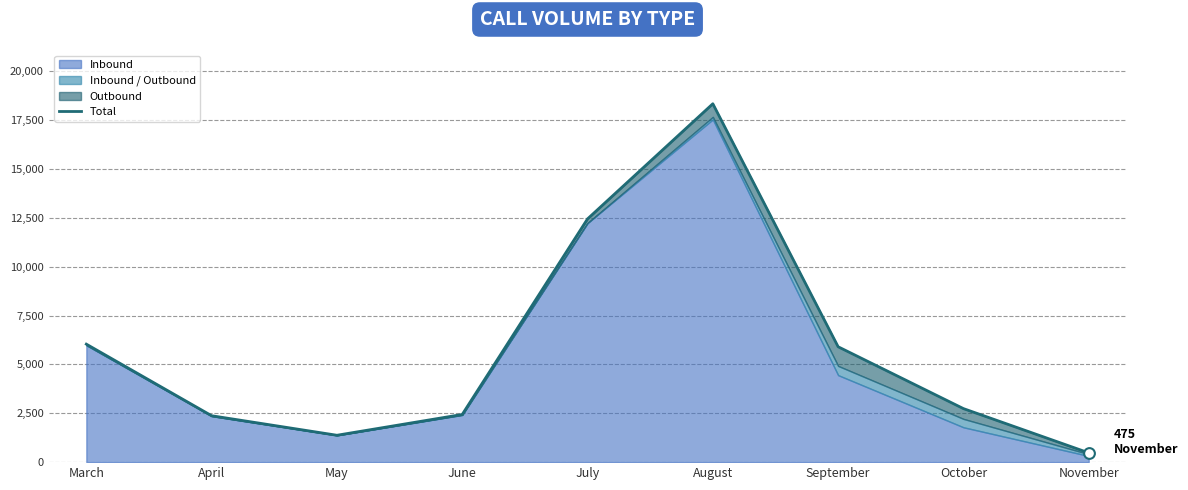

Approximately how many times larger is the value at September compared to April?

2.5